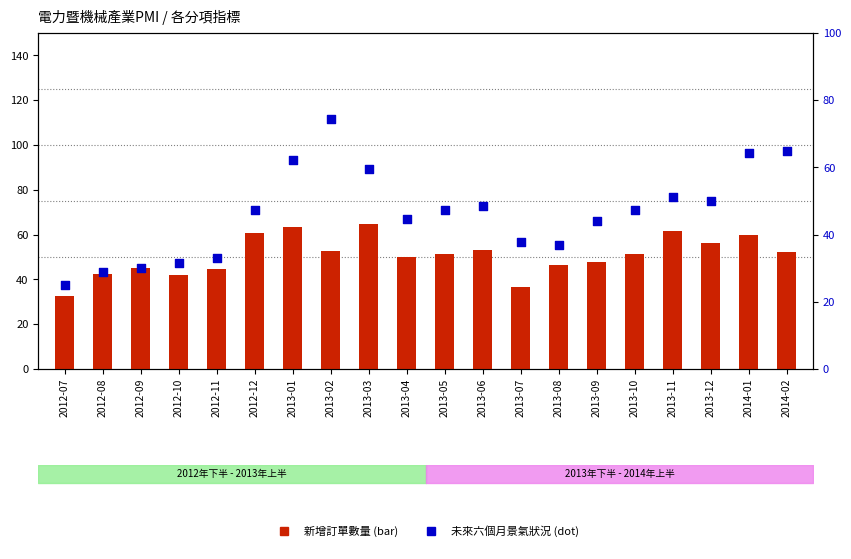

What is the total value across all series at 2012-12?

108.1